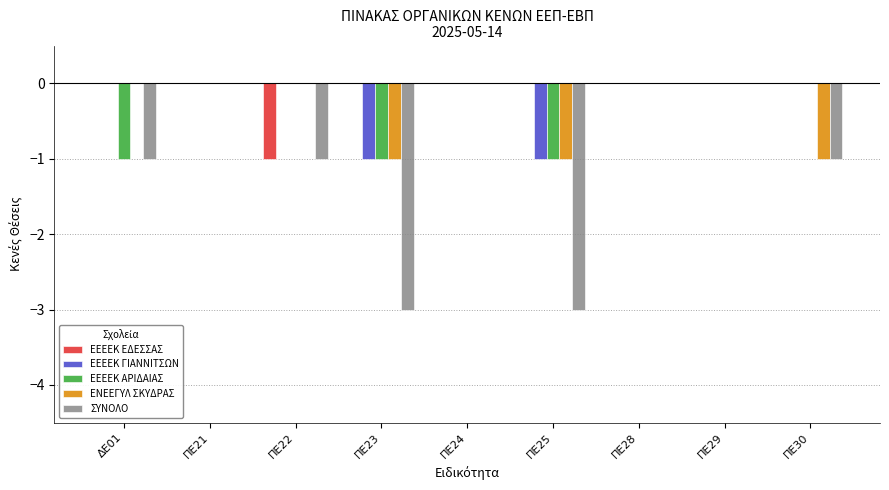

Which series has the largest total across all categories?

ΕΕΕΕΚ ΕΔΕΣΣΑΣ